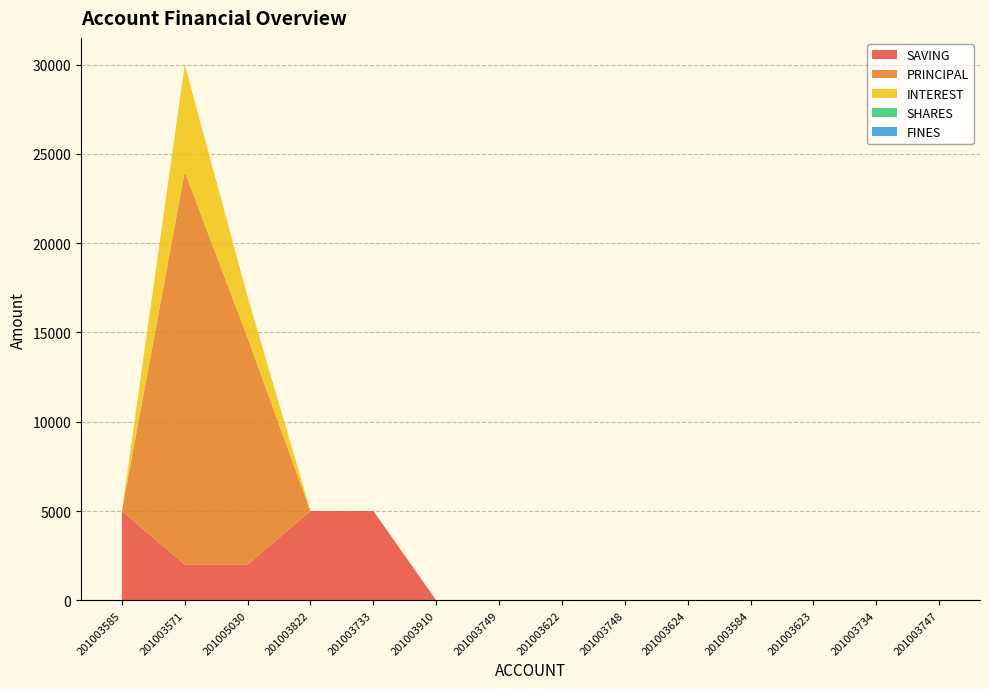

Reading left to right, what are all the values shown in this chart?

SAVING: 201003585=5000	201003571=2000	201005030=2000	201003822=5000	201003733=5000	201003910=0	201003749=0	201003622=0	201003748=0	201003624=0	201003584=0	201003623=0	201003734=0	201003747=0
PRINCIPAL: 201003585=0	201003571=22000	201005030=12700	201003822=0	201003733=0	201003910=0	201003749=0	201003622=0	201003748=0	201003624=0	201003584=0	201003623=0	201003734=0	201003747=0
INTEREST: 201003585=0	201003571=6000	201005030=2300	201003822=0	201003733=0	201003910=0	201003749=0	201003622=0	201003748=0	201003624=0	201003584=0	201003623=0	201003734=0	201003747=0
SHARES: 201003585=0	201003571=0	201005030=0	201003822=0	201003733=0	201003910=0	201003749=0	201003622=0	201003748=0	201003624=0	201003584=0	201003623=0	201003734=0	201003747=0
FINES: 201003585=0	201003571=0	201005030=0	201003822=0	201003733=0	201003910=0	201003749=0	201003622=0	201003748=0	201003624=0	201003584=0	201003623=0	201003734=0	201003747=0